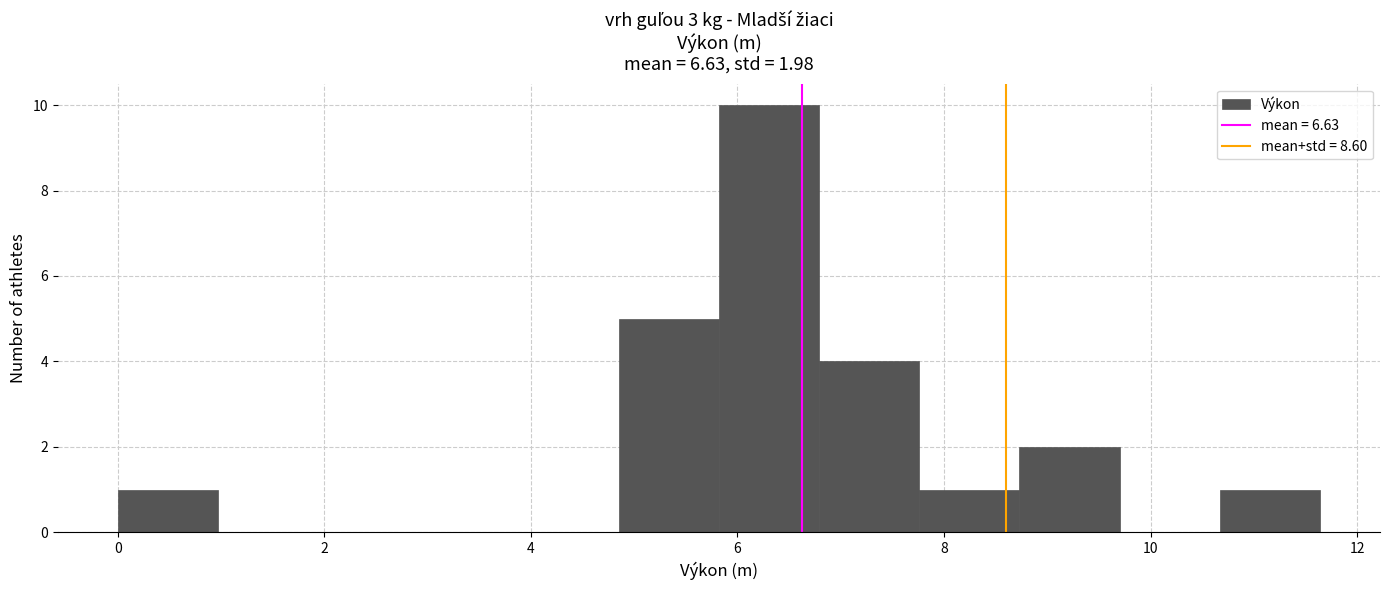

Over which range of the x-axis is the bar tallest?

5.8 to 6.8